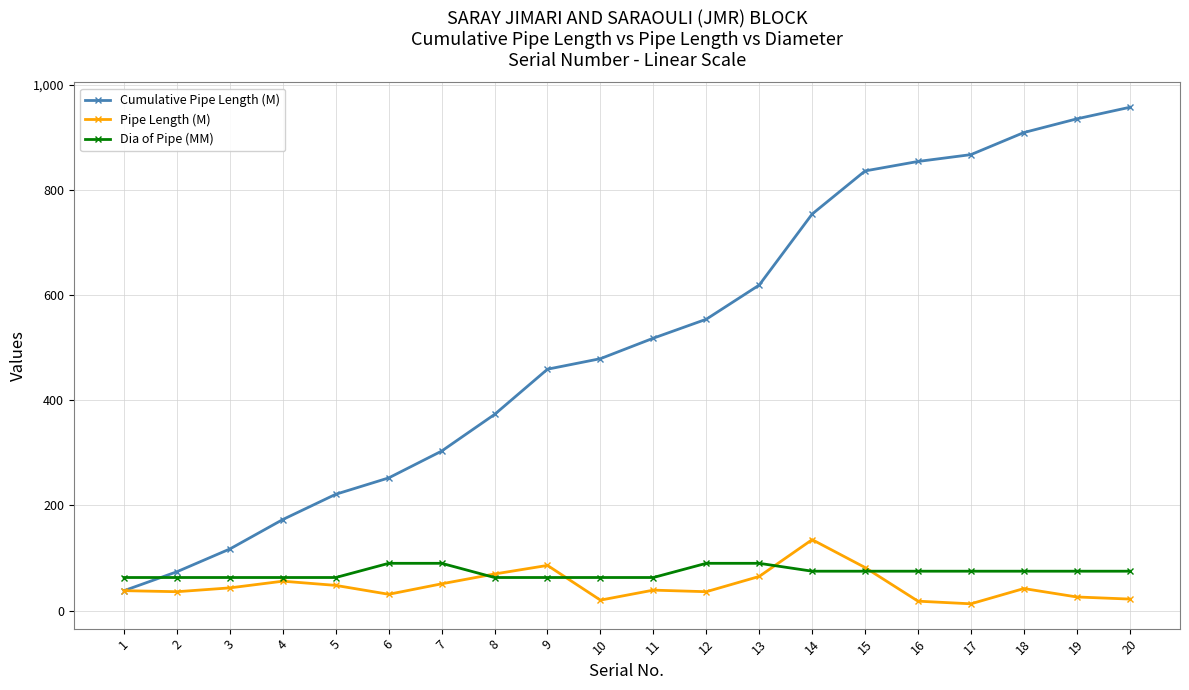

Which series has the widest spread of values?

Cumulative Pipe Length (M)